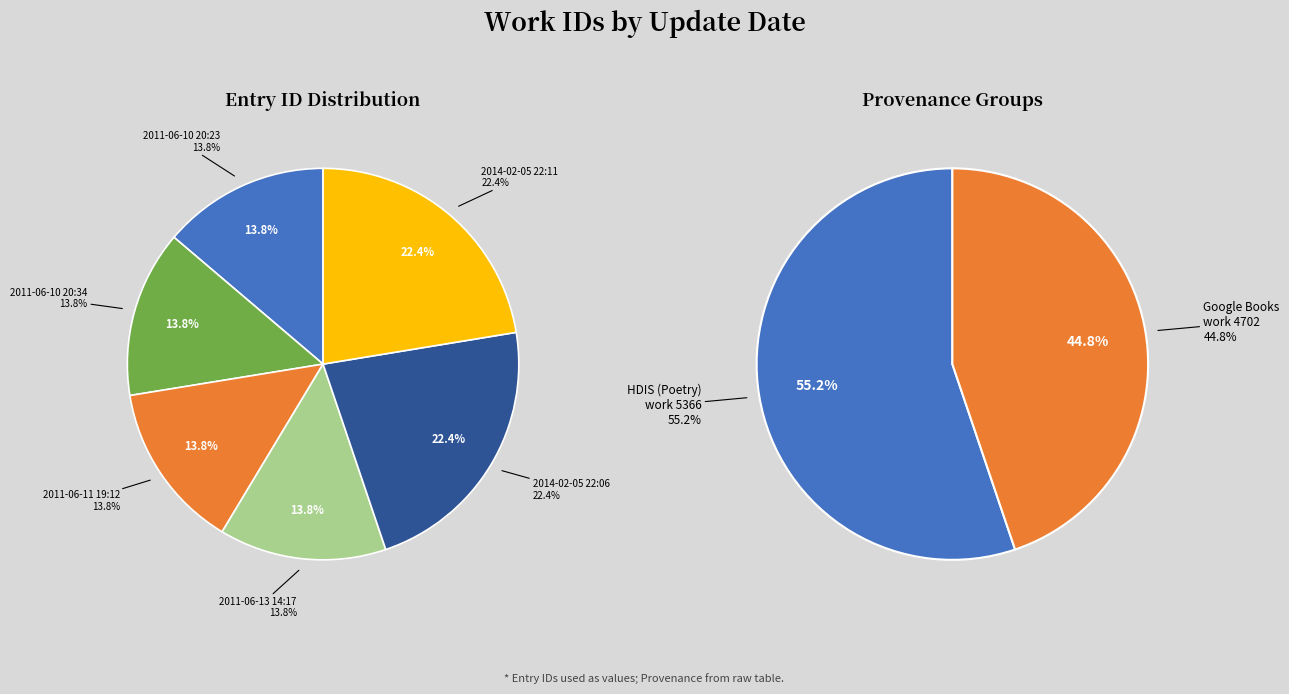

What is the largest slice in the pie chart?

2014-02-05 22:11